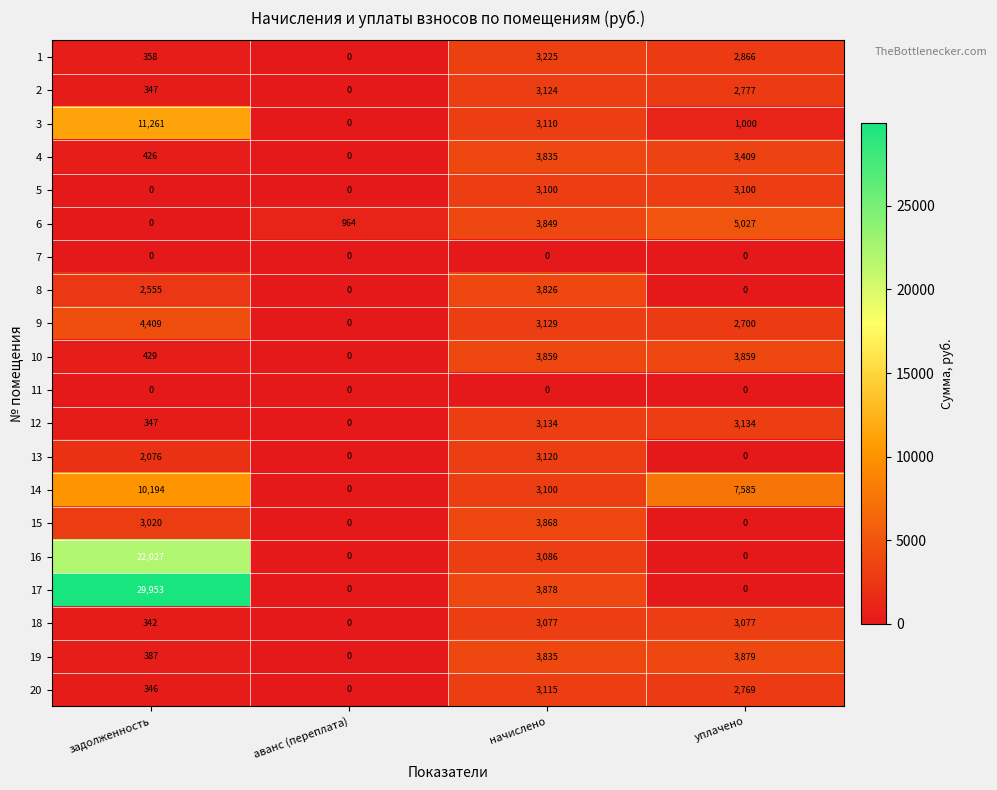

What is the average value of the 13 series?

1299